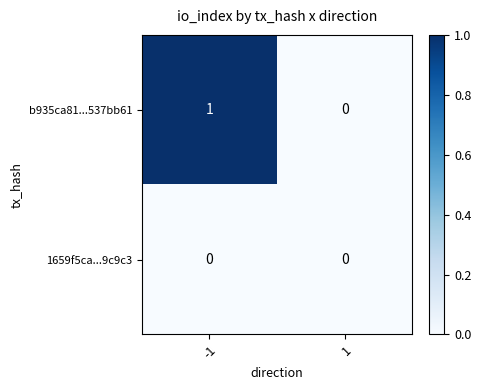

Reading left to right, transcribe all the data shown in this chart.

b935ca81...537bb61: -1=1	1=0
1659f5ca...9c9c3: -1=0	1=0